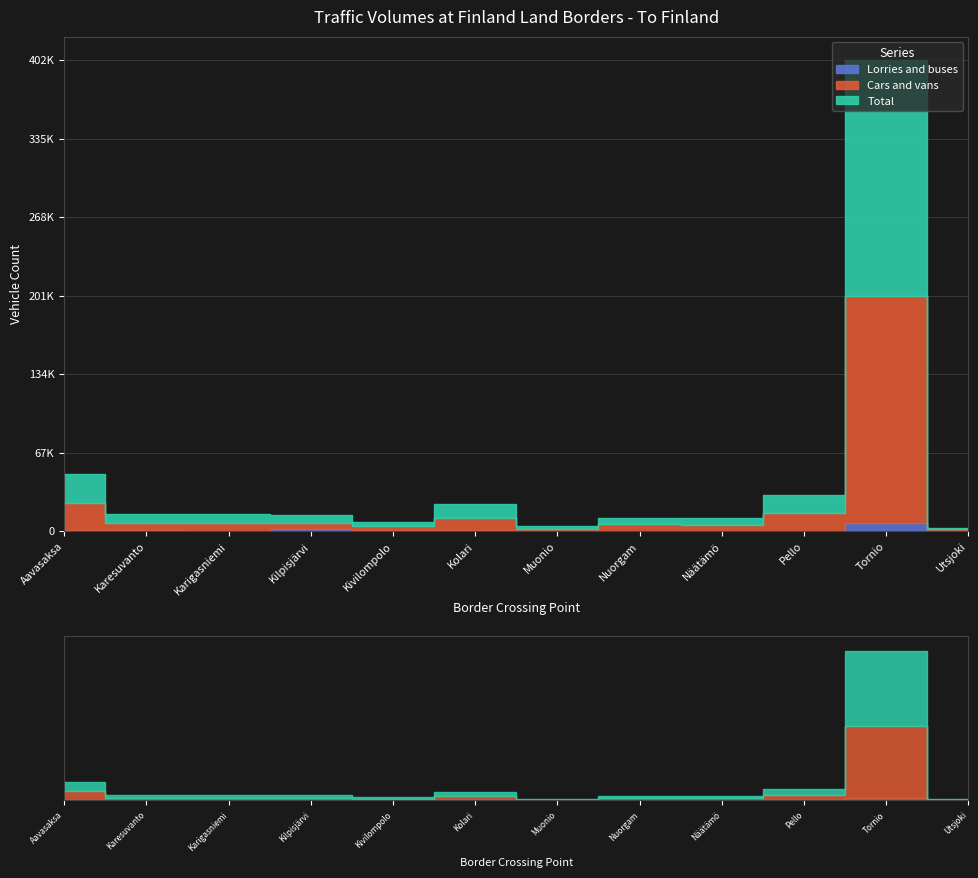

What is the spread (max minus min) of values at Nuorgam?

11261